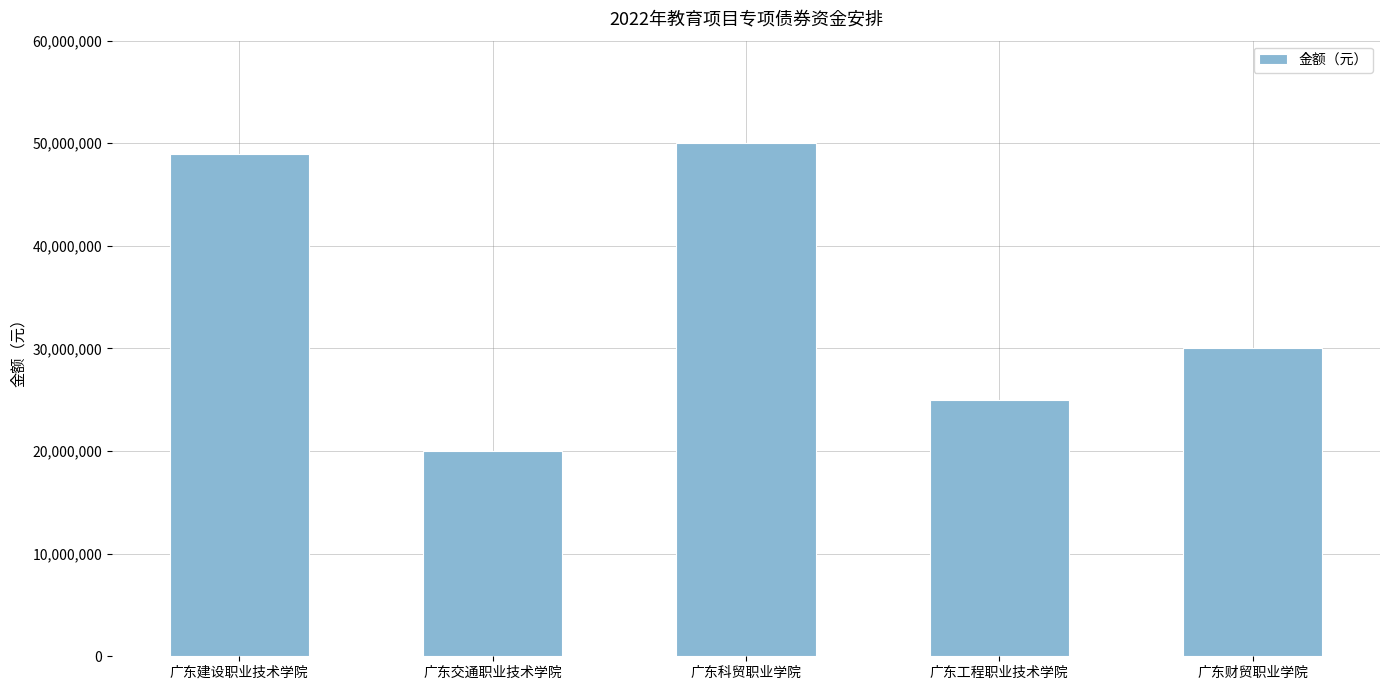

What is the difference between the values at 广东工程职业技术学院 and 广东财贸职业学院?

5000000